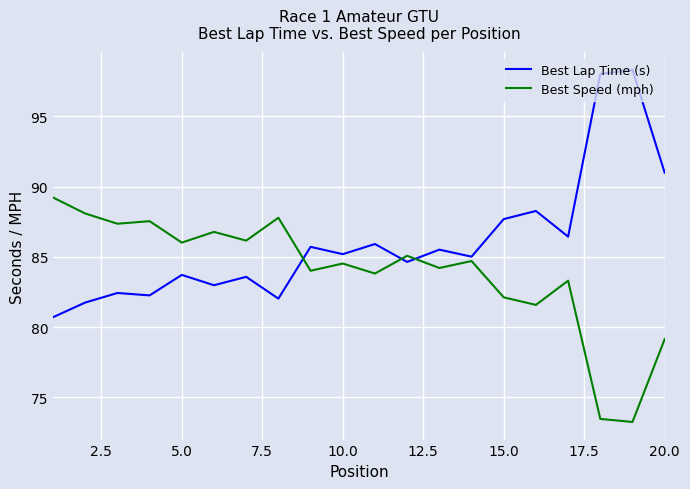

What is the lowest value of the Best Lap Time (s) series?

80.7